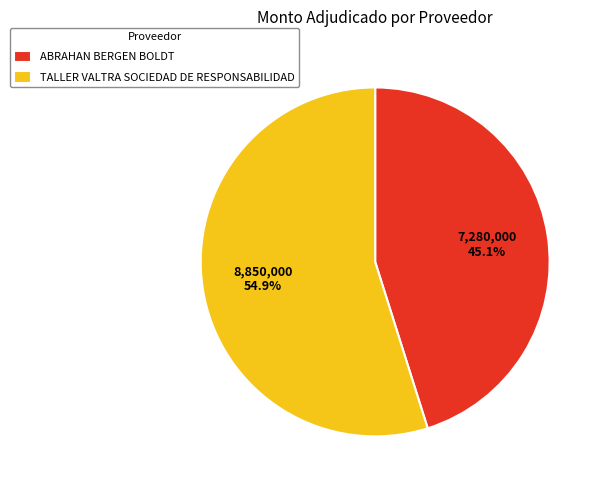

To the nearest percent, what is the difference between the ABRAHAN BERGEN BOLDT and TALLER VALTRA SOCIEDAD DE RESPONSABILIDAD slice percentages?

10%